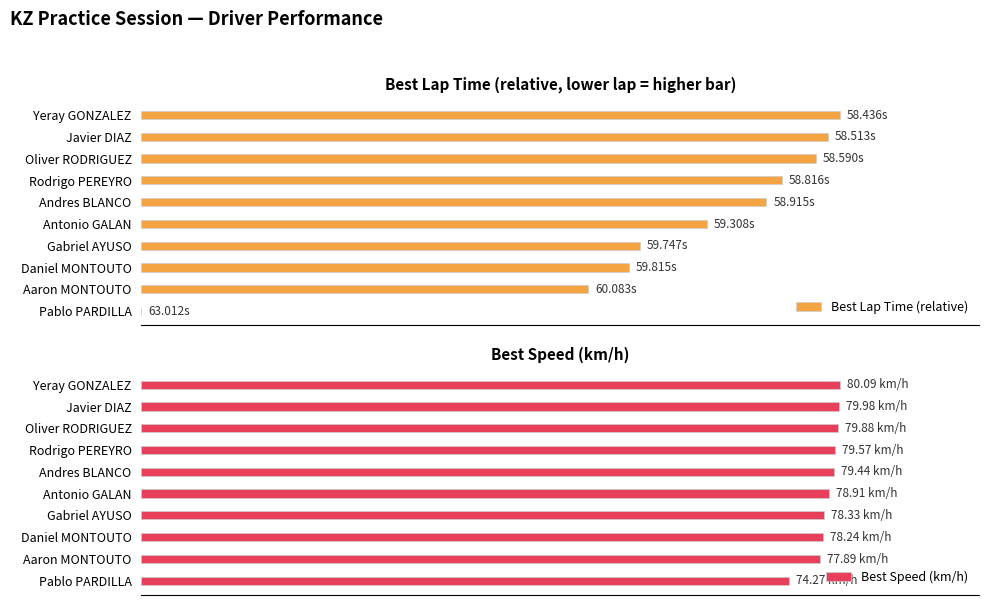

How many bars are there in each group?

2